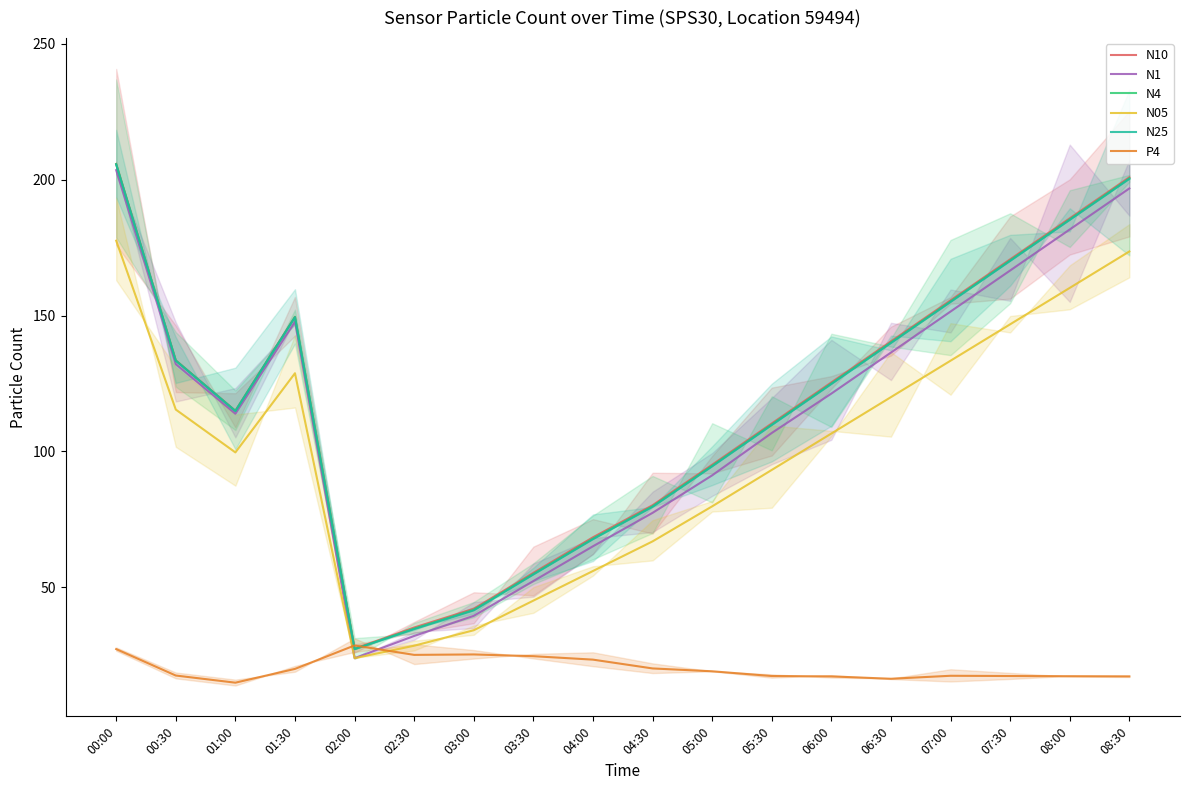

Is it true that N05 equals 147.7 at 06:00?

False